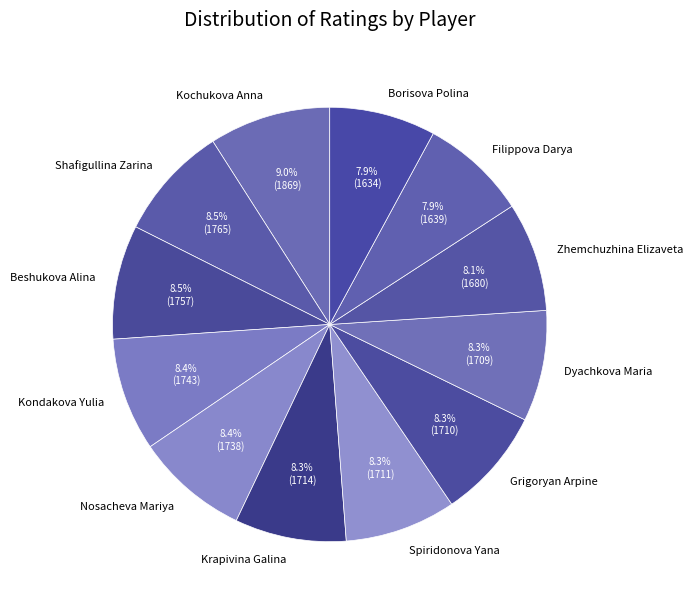

Which category has the biggest portion of the pie?

Kochukova Anna